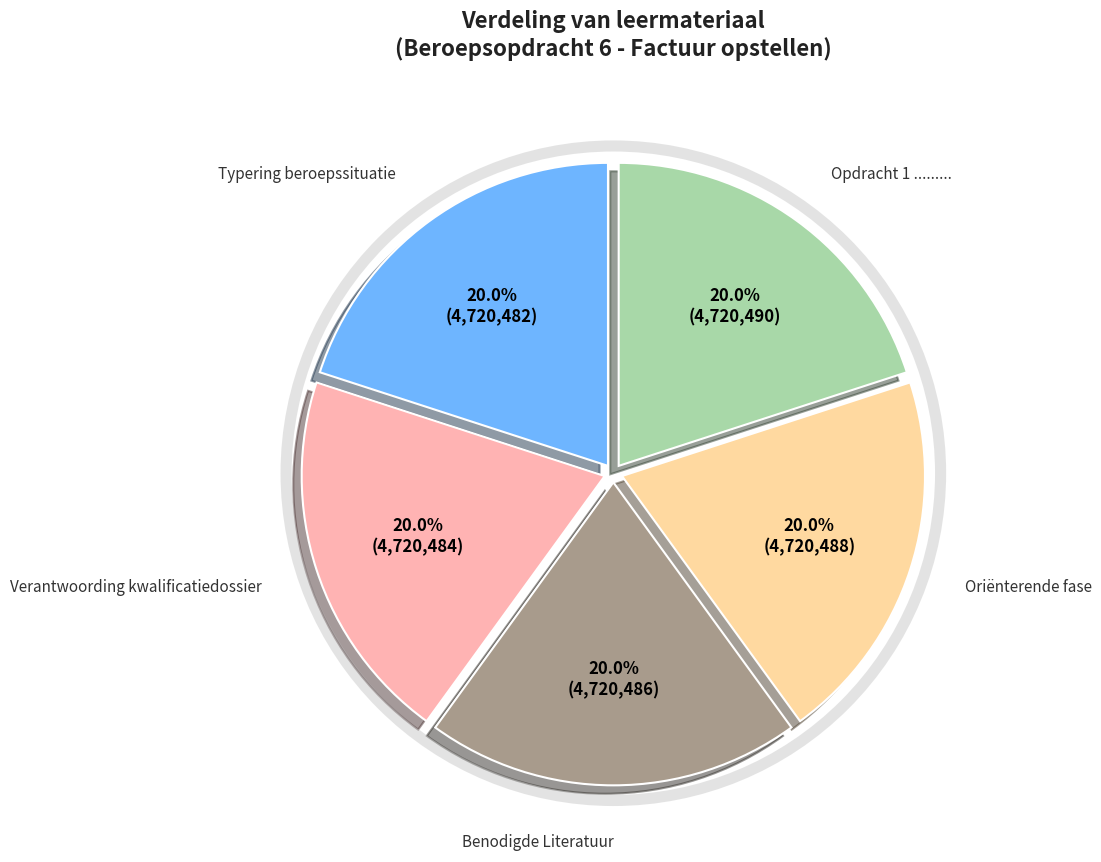

Is there a majority slice in this chart?

No